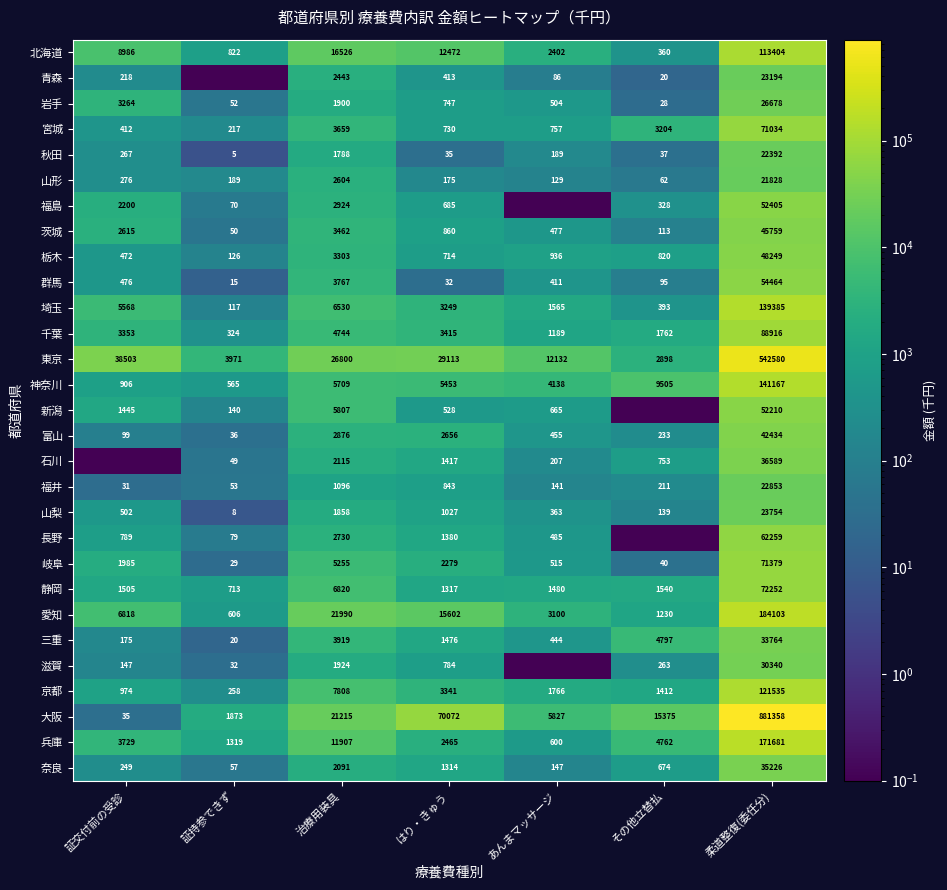

What is the average value of the 富山 series?

6969.9